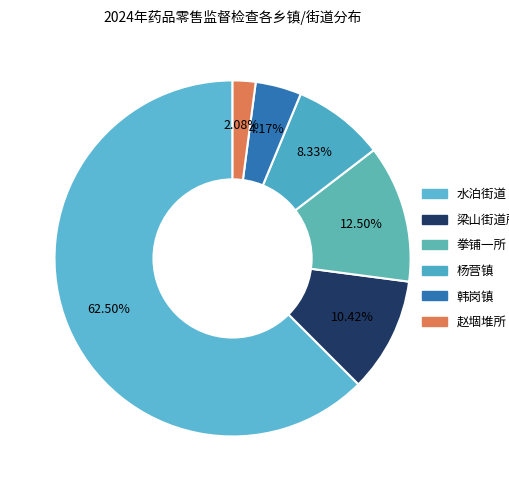

What percentage is the 赵堌堆所 slice, to the nearest percent?

2%